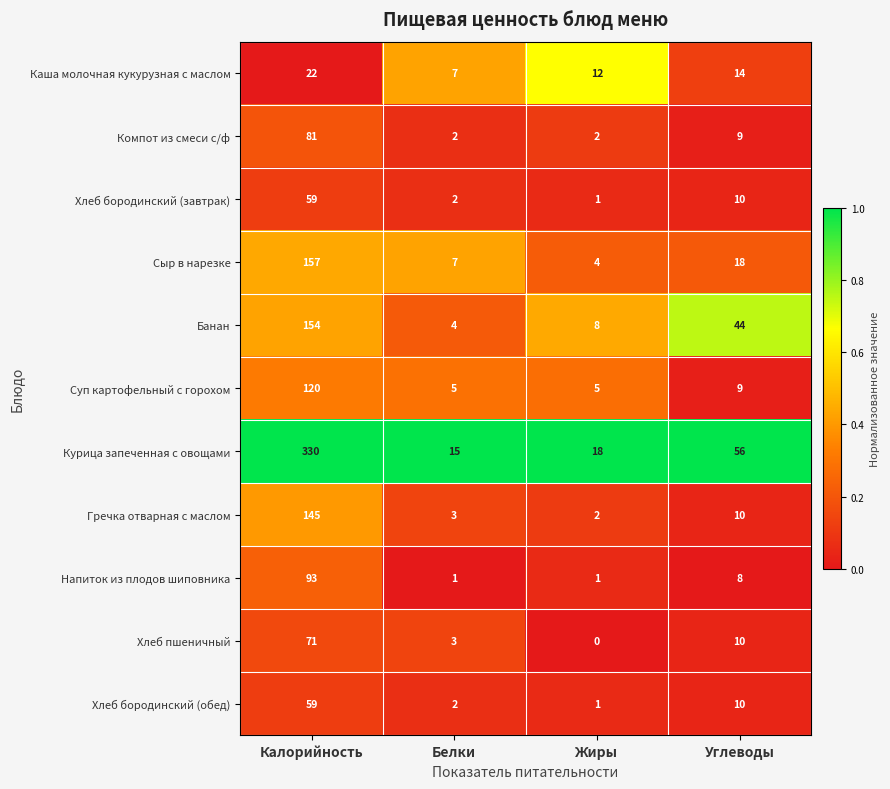

What is the maximum value for Хлеб бородинский (обед)?

59